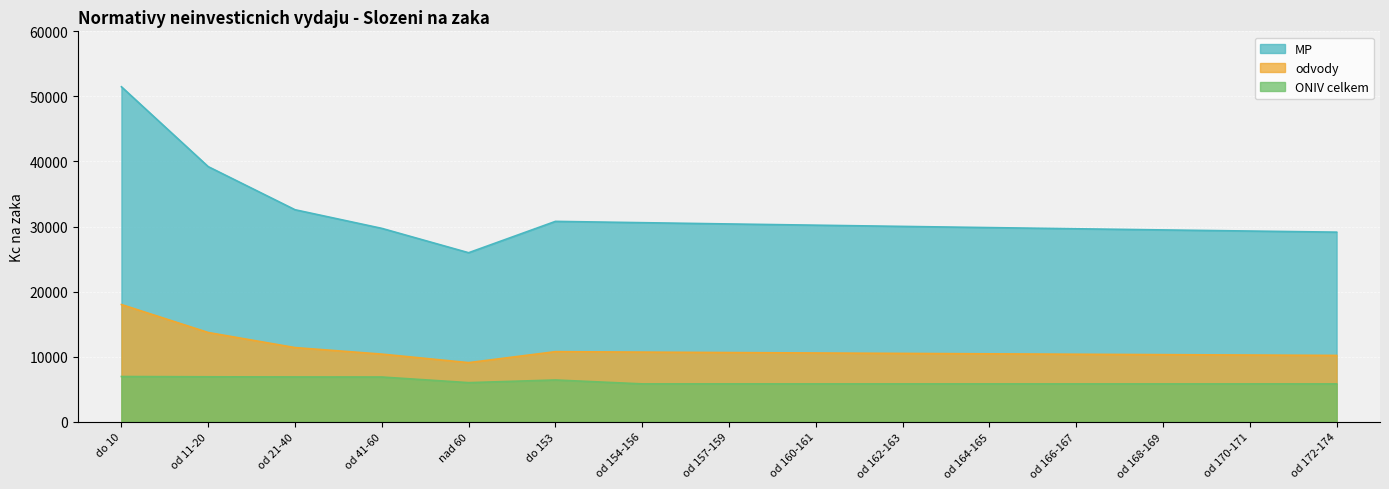

What is the minimum value for MP?

25981